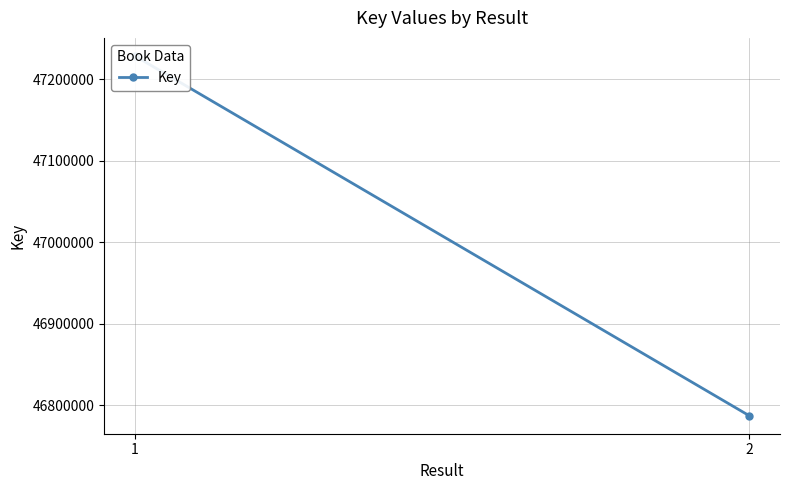

Reading left to right, what are all the values shown in this chart?

1=47228397	2=46787130